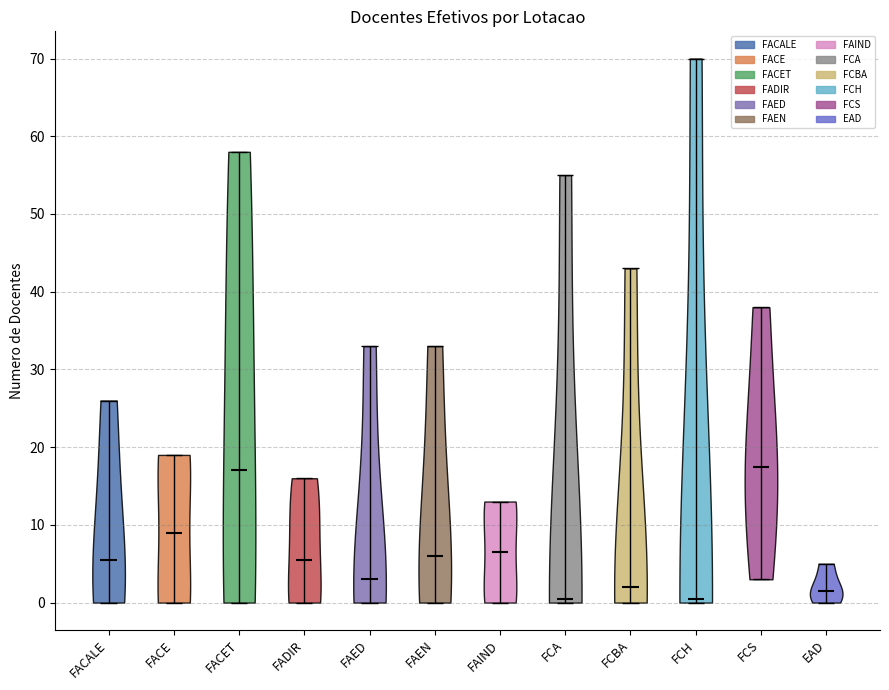

What is the highest point the violin for FCA reaches on the y-axis? The values are not printed on the chart, so give them approximately, as read against the axis.

55